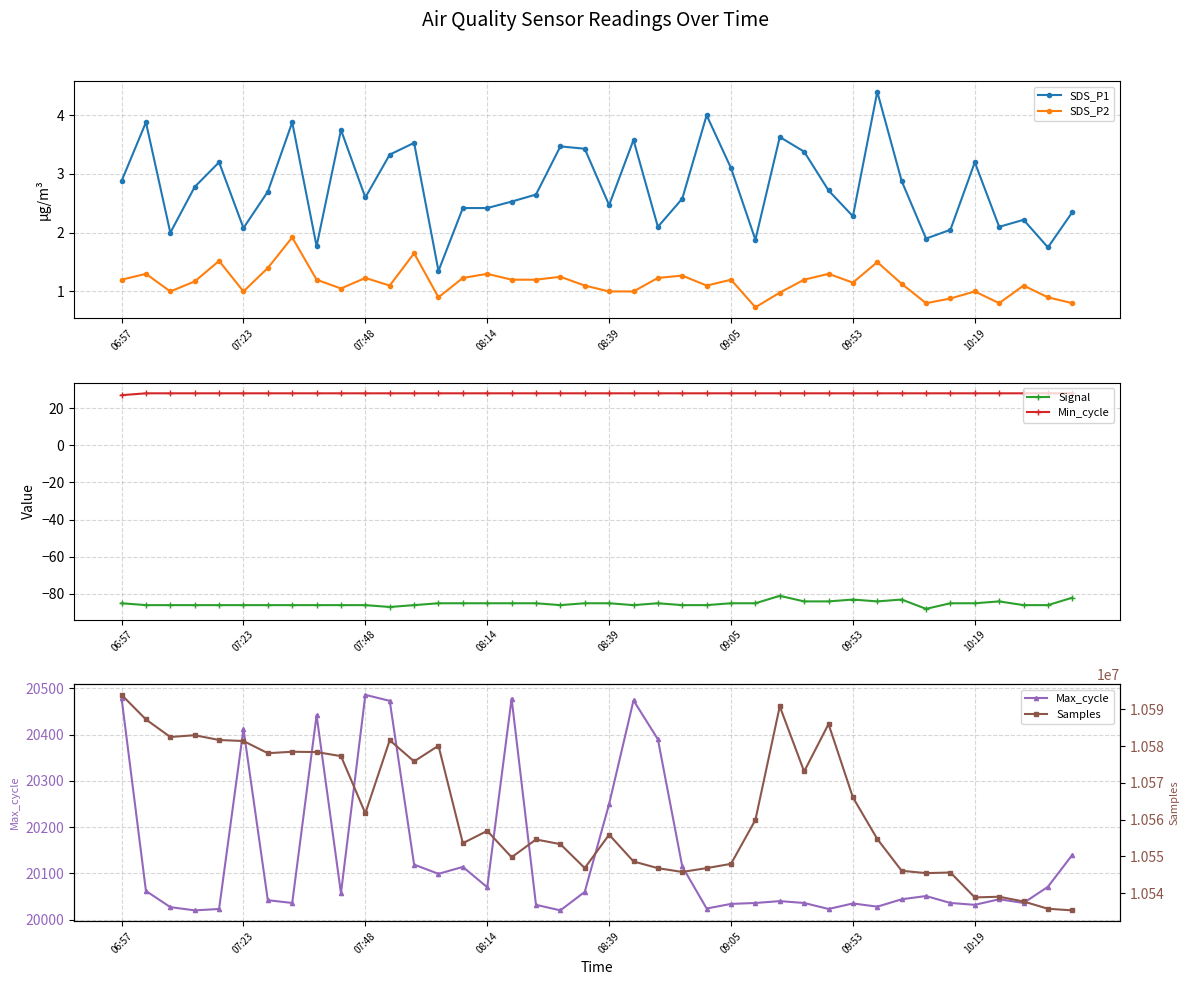

The value of Min_cycle at 8 is 28.0. True or false?

True